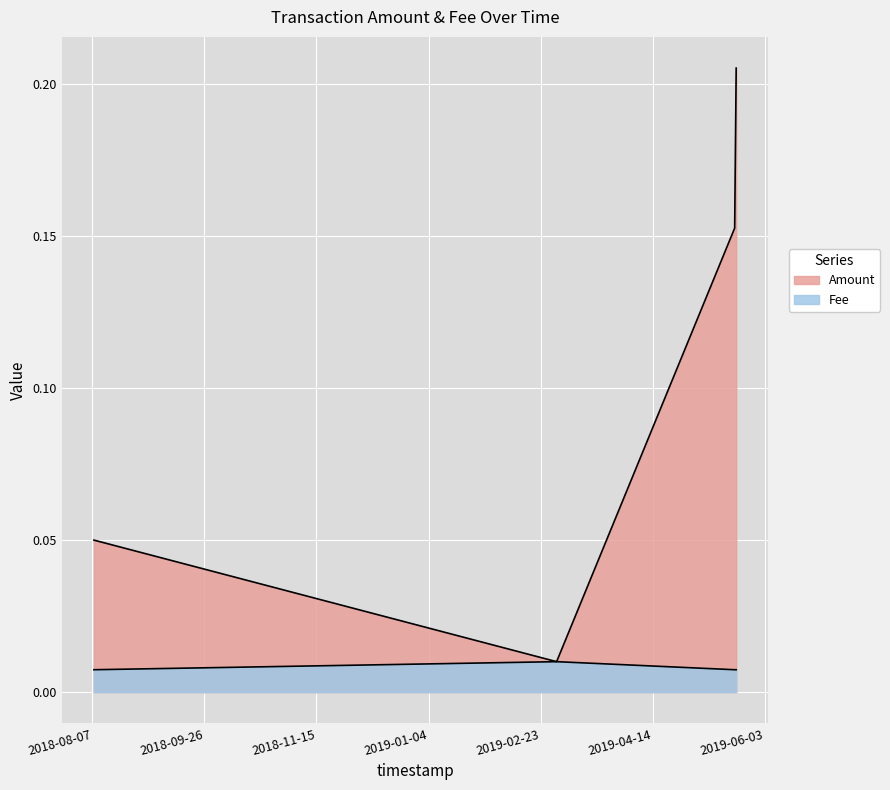

The Fee series shows 0.0 at 2018-08-07 17:48:12. True or false?

True